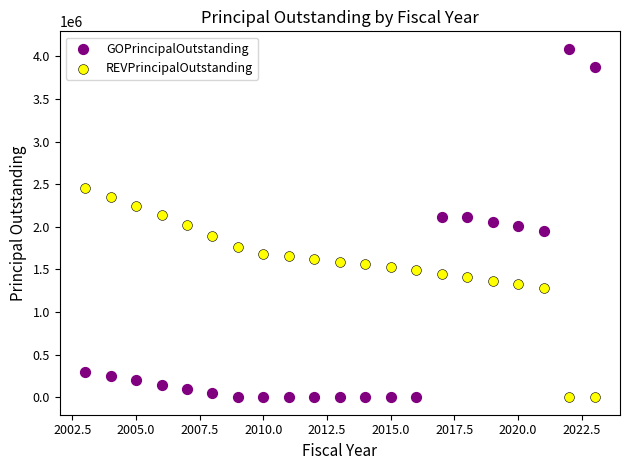

What is the X range (max minus min) for the scatter plot?

20